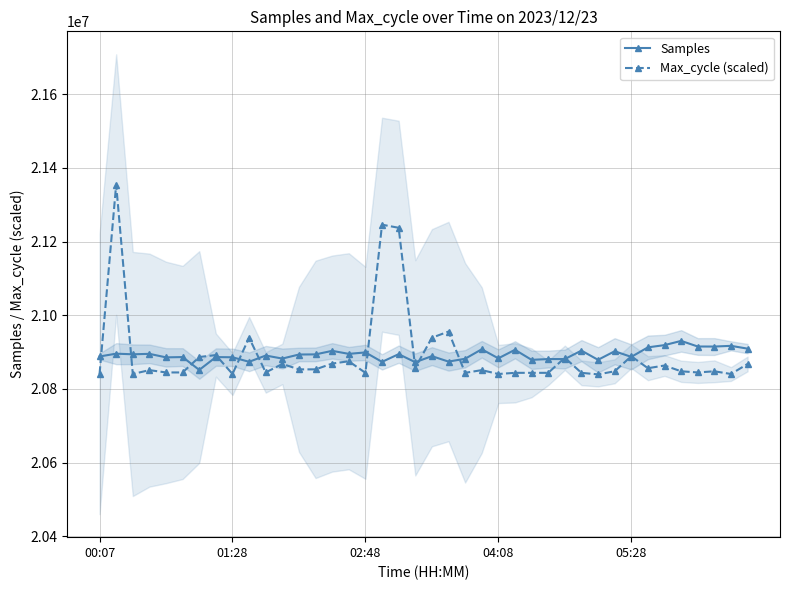

What is the lowest value of the Samples series?

20851577.0